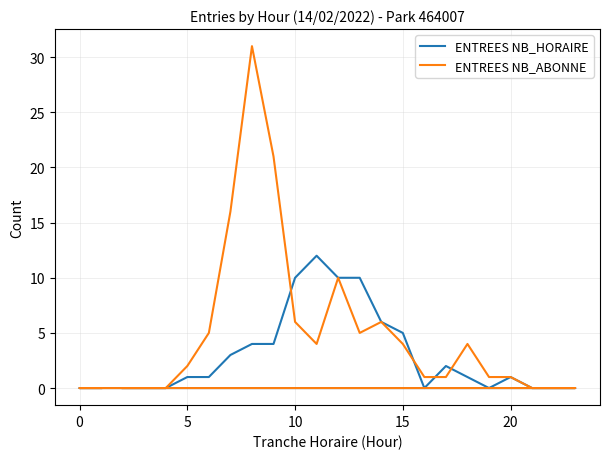

True or false: ENTREES NB_HORAIRE has a value of 1 at 7.

False